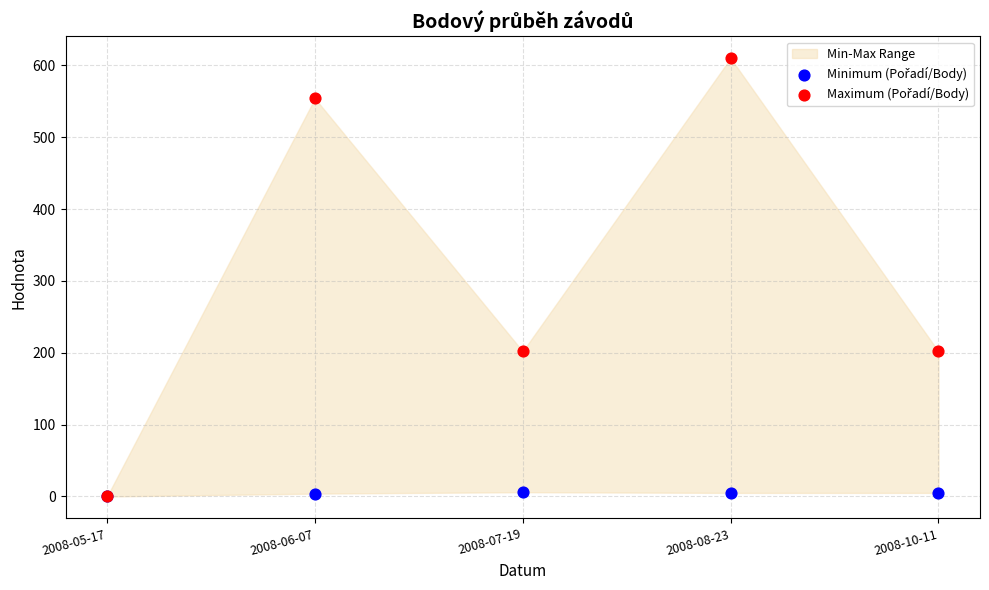

Which series contains the highest Y value?

Maximum (Pořadí/Body)